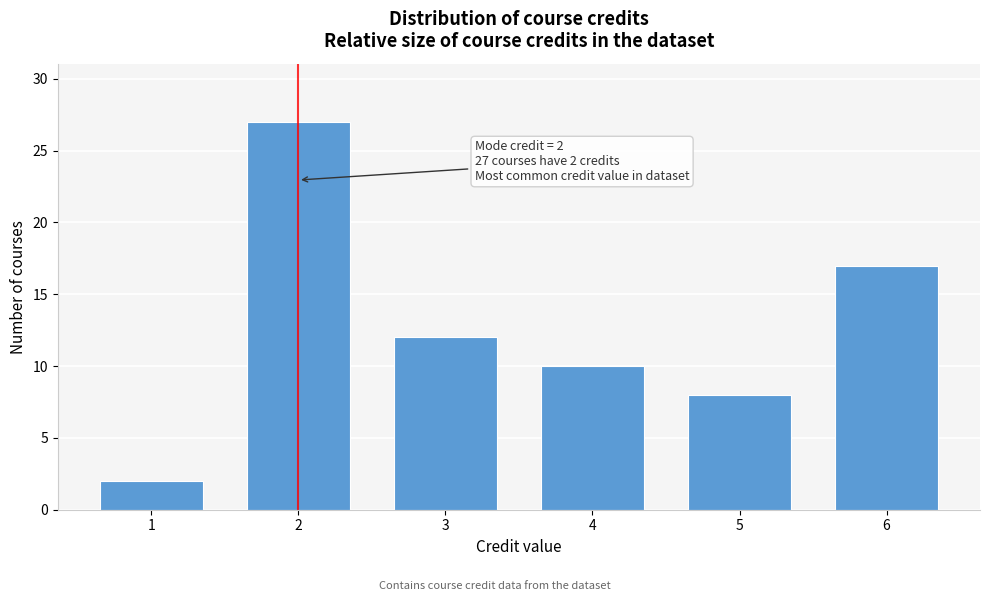

Reading left to right, list all the values displayed in this chart.

2	27	12	10	8	17